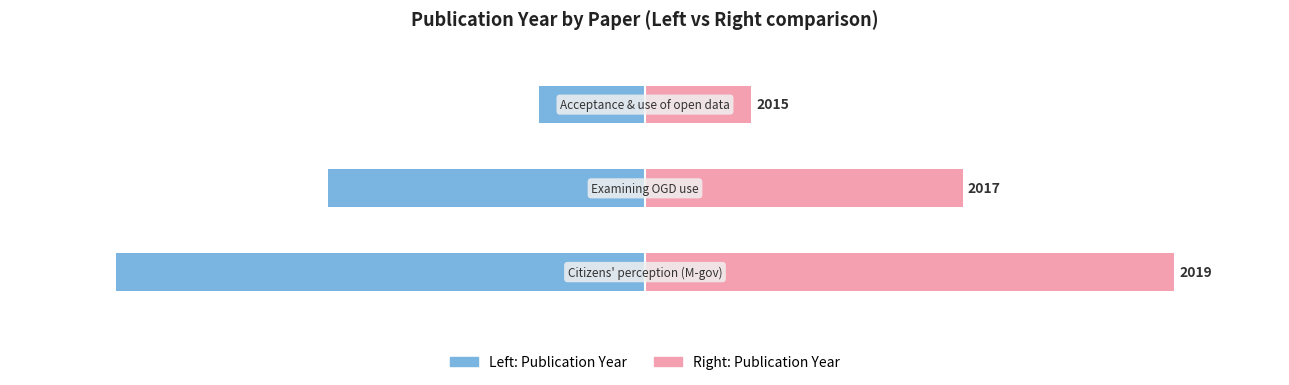

How many groups of bars are there?

3